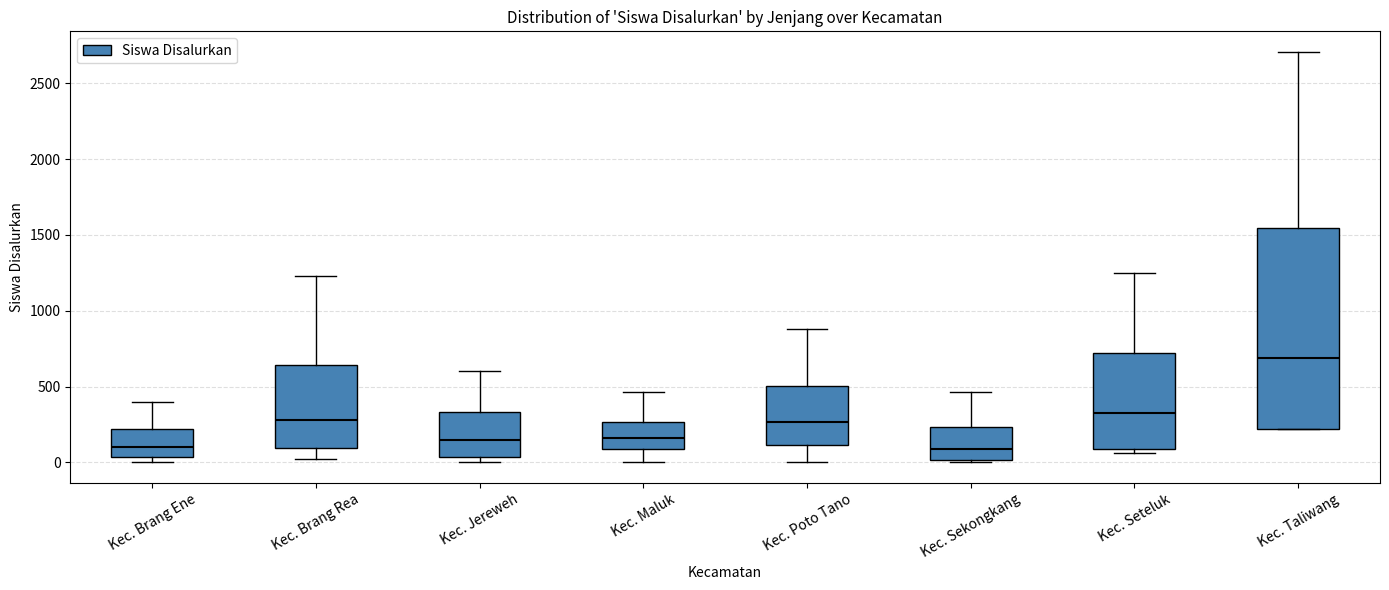

Which box is the tallest, from its lower edge to its upper edge?

Kec. Taliwang